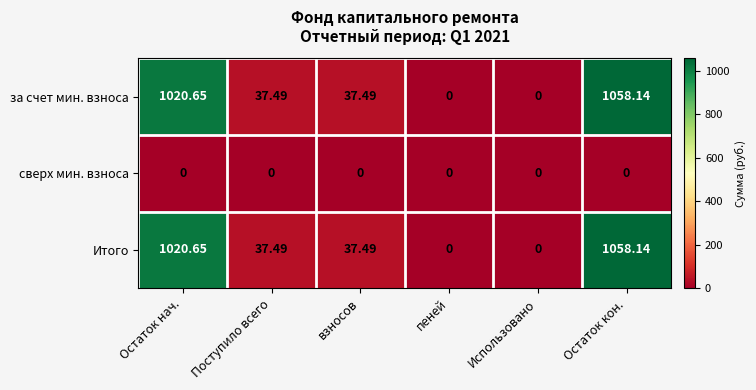

At which label does за счет мин. взноса first exceed 37?

Остаток нач.